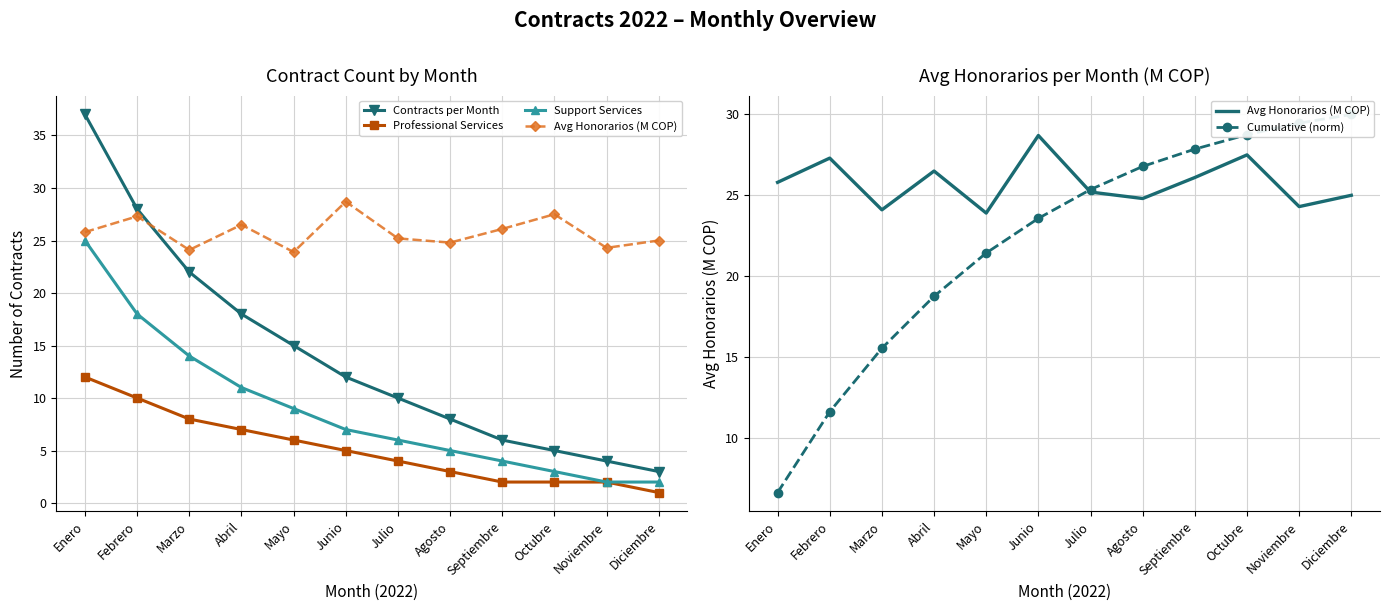

Between which two adjacent categories do Cumulative (norm) and Professional Services first intersect?

Enero and Febrero